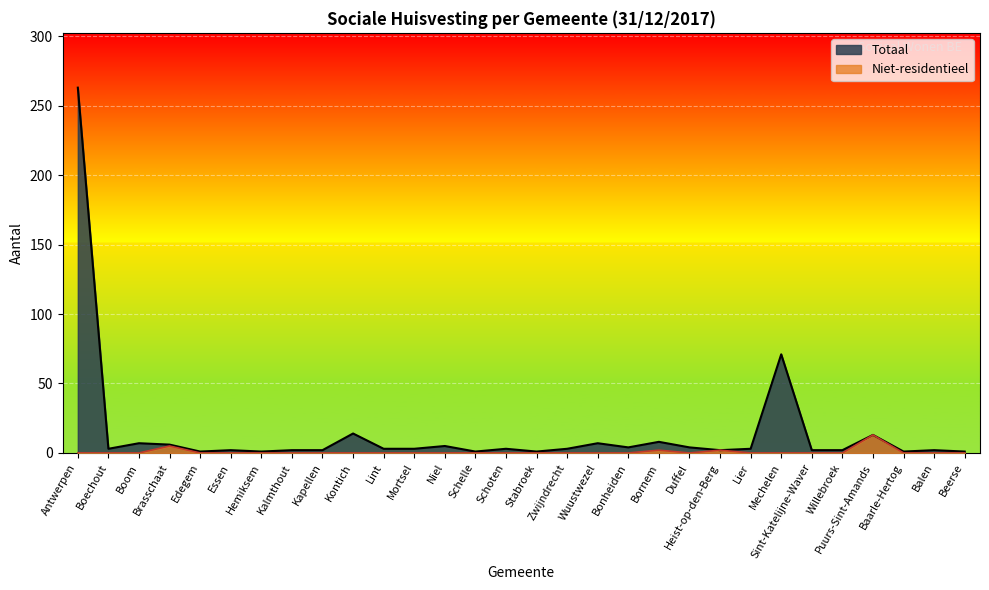

What is the maximum value for Niet-residentieel?

13